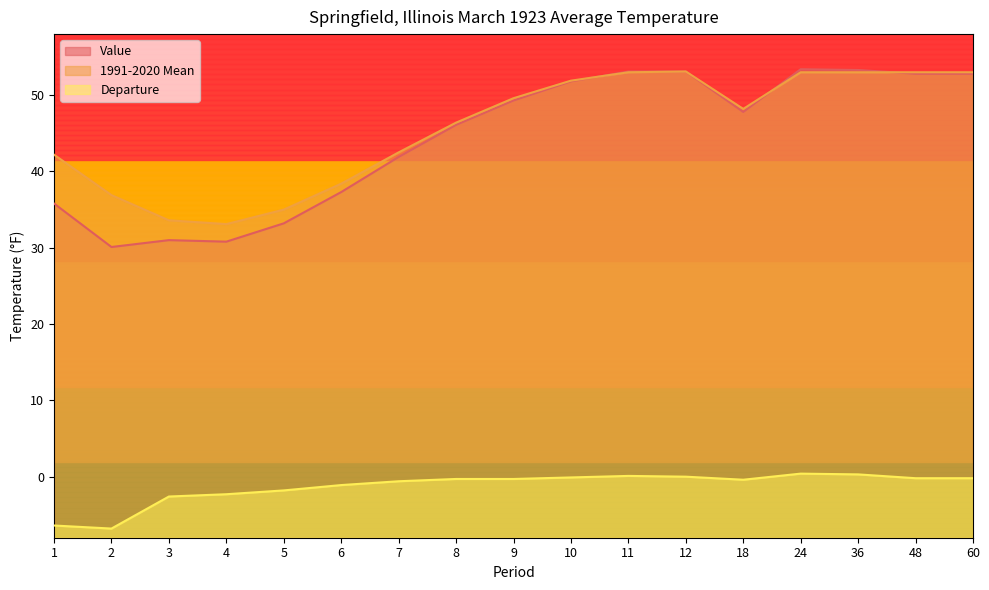

How many interior local peaks does the Value series have?

2